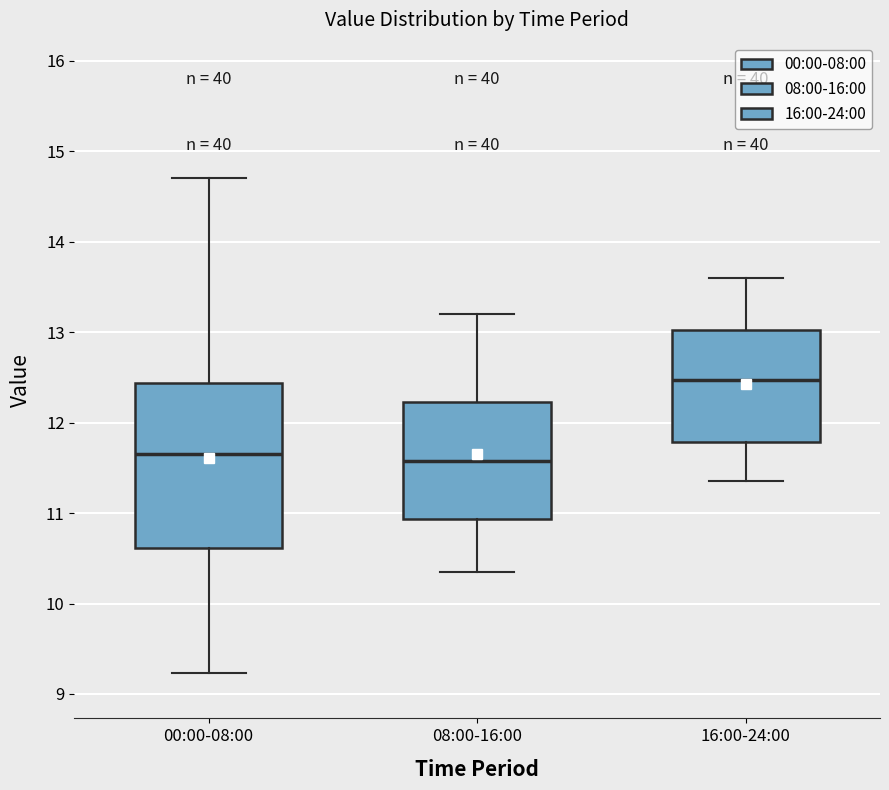

Reading left to right, transcribe this box plot: for each box, give where its median line is, the range the box spans, and where its two whiskers end, as read against the y-axis. The values are not printed on the chart, so give them approximately, as read against the axis.

00:00-08:00: median 11.7, box 10.6 to 12.4, whiskers 9.2 to 14.7
08:00-16:00: median 11.6, box 10.9 to 12.2, whiskers 10.4 to 13.2
16:00-24:00: median 12.5, box 11.8 to 13.0, whiskers 11.4 to 13.6